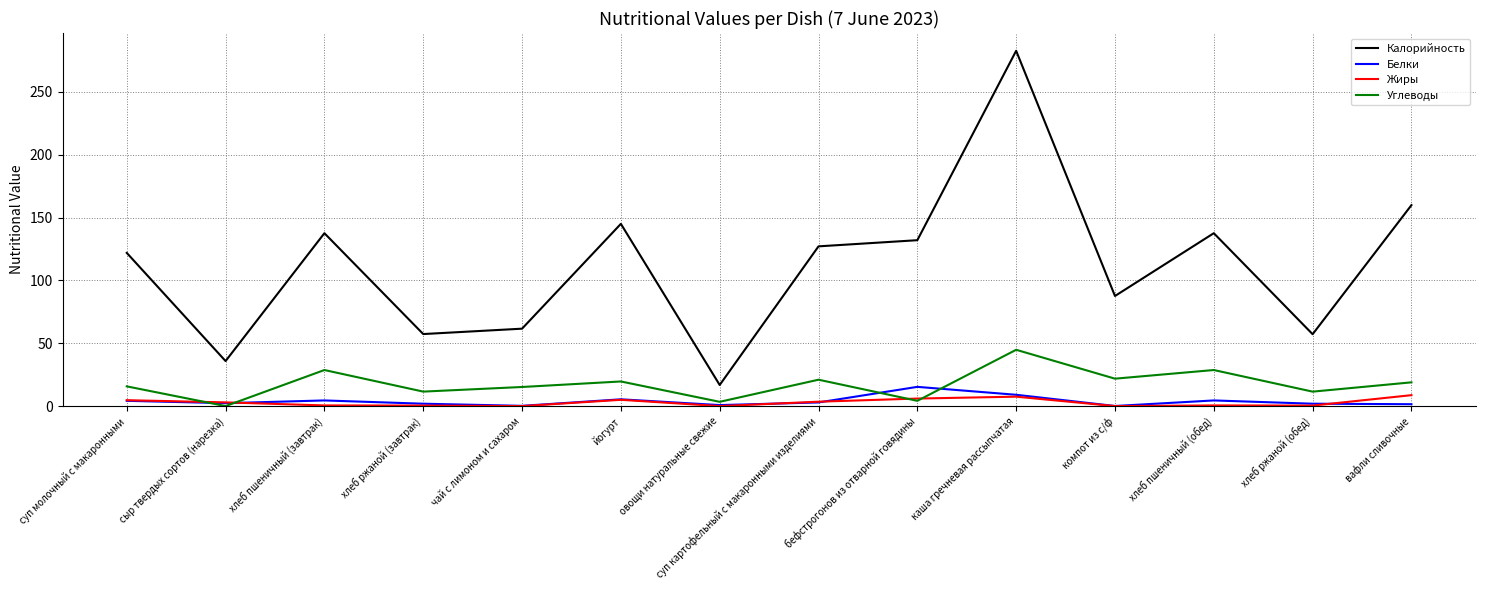

The Калорийность series shows 247.4 at йогурт. True or false?

False